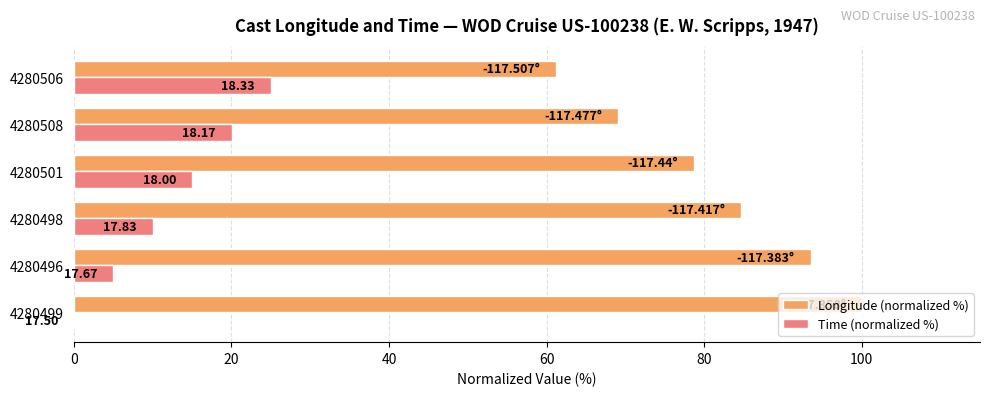

Which series has the largest range (max minus min)?

Longitude (normalized %)